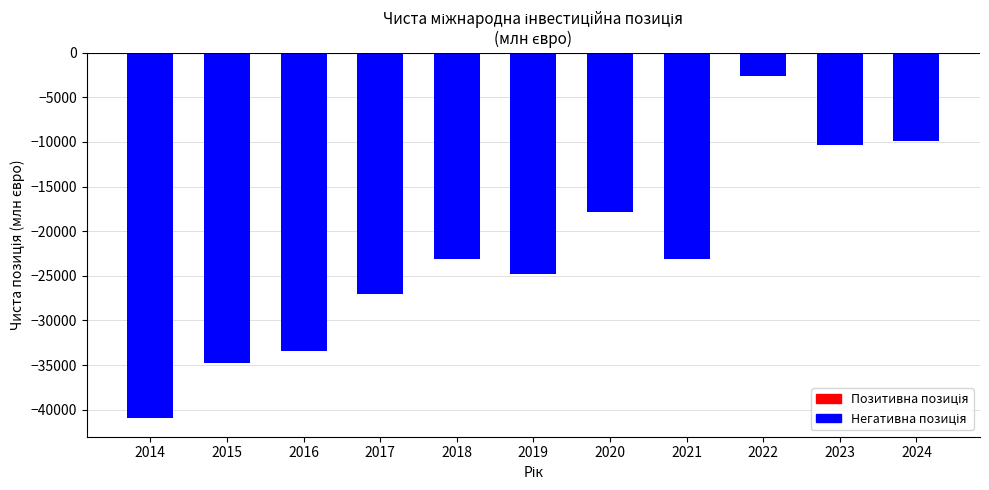

What is the sum of all values?

-247950.4